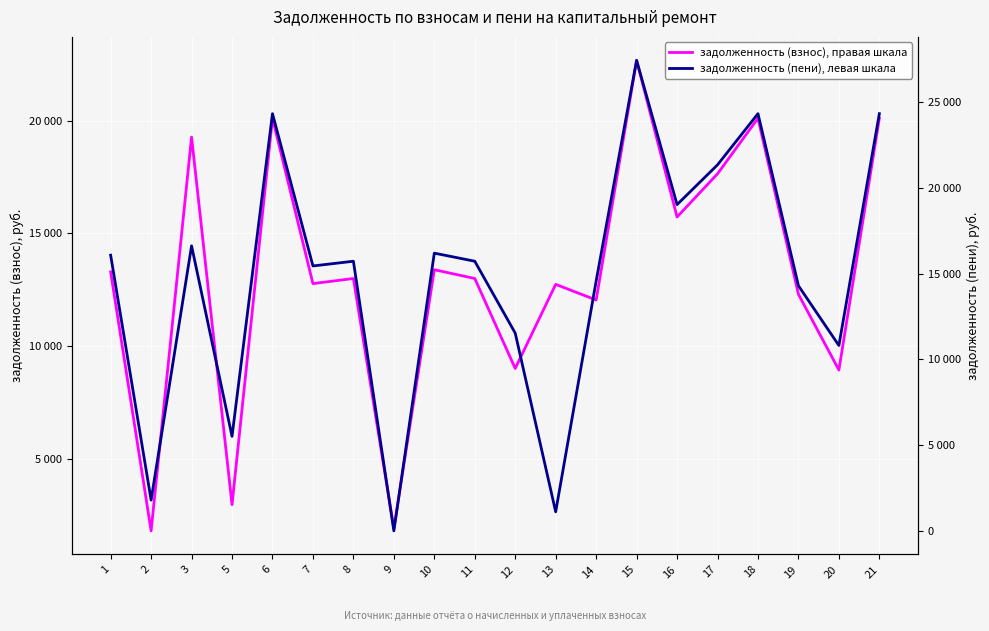

Between 12 and 17, which is larger?

17